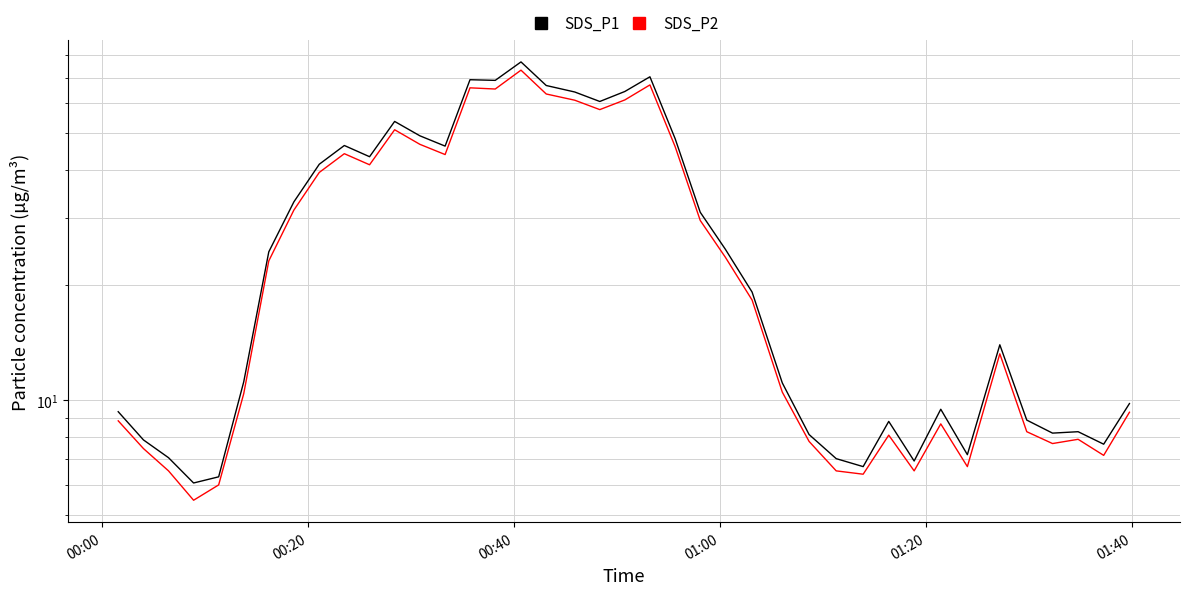

What is the sum of all SDS_P1 values?

1172.8